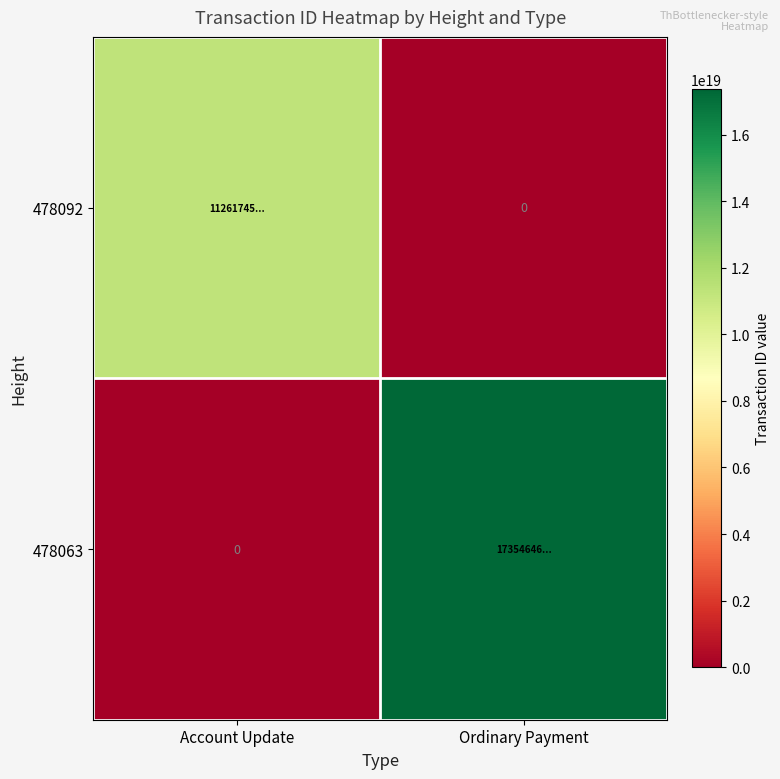

At which category is the sum across all series the highest?

Ordinary Payment